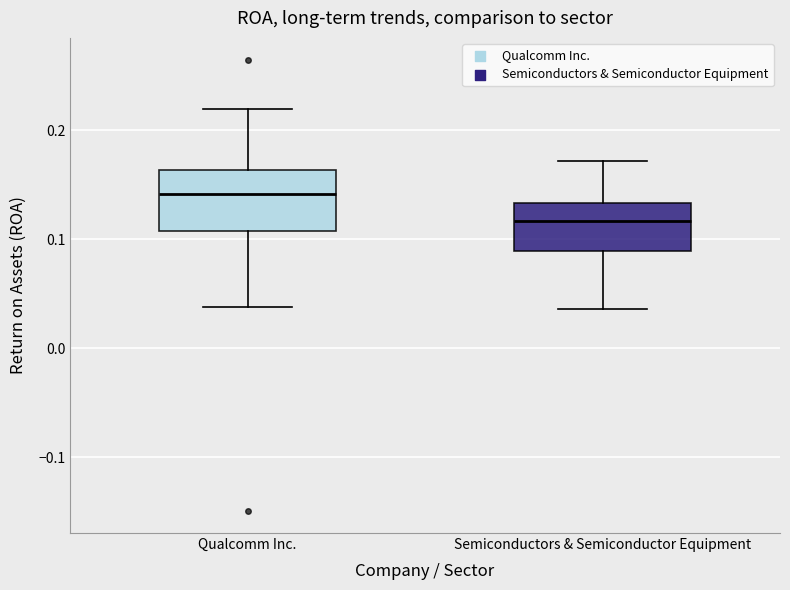

Reading left to right, read every box against the y-axis: the position of its median line, the range the box covers, and the ends of its whiskers. The values are not printed on the chart, so give them approximately, as read against the axis.

Qualcomm Inc.: median 0.14, box 0.11 to 0.16, whiskers 0.04 to 0.22
Semiconductors & Semiconductor Equipment: median 0.12, box 0.09 to 0.13, whiskers 0.04 to 0.17